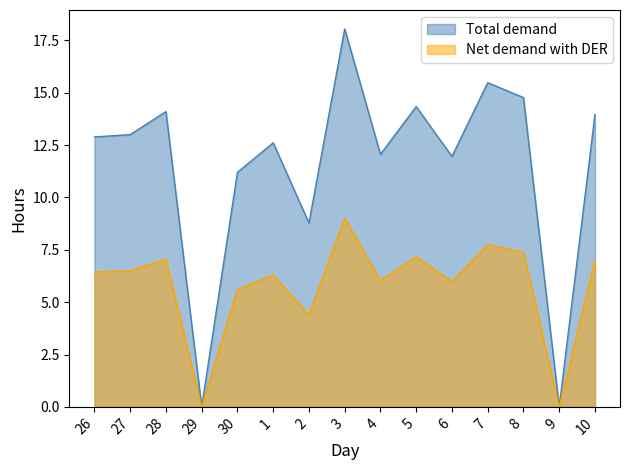

The Net demand with DER series shows 3.6 at 10. True or false?

False